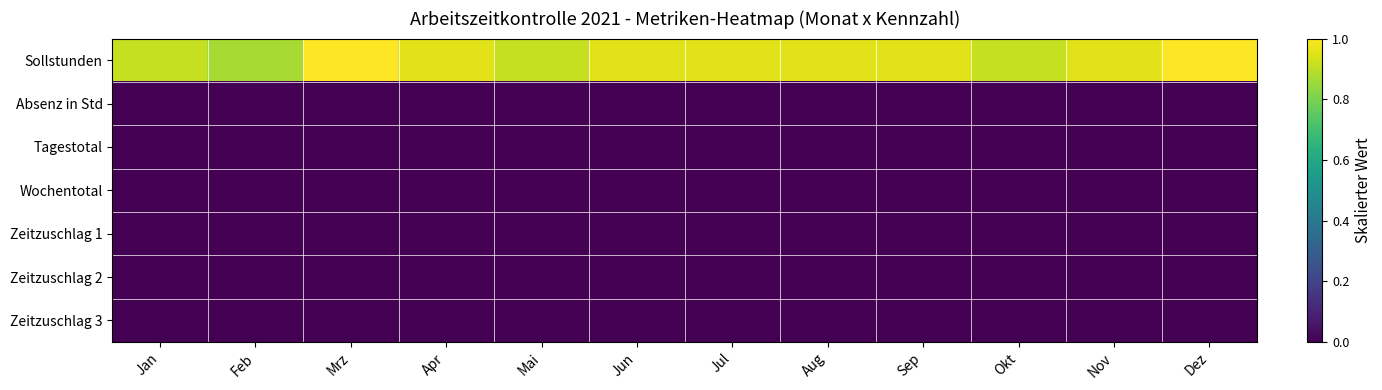

Rank the series at Jan from highest to lowest value.

Sollstunden, Absenz in Std, Tagestotal, Wochentotal, Zeitzuschlag 1, Zeitzuschlag 2, Zeitzuschlag 3